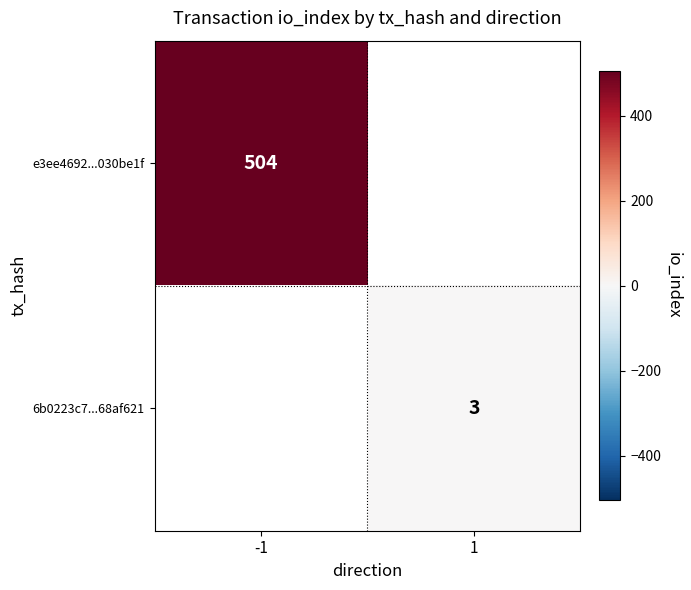

The value of 6b0223c7...68af621 at 1 is 3. True or false?

True